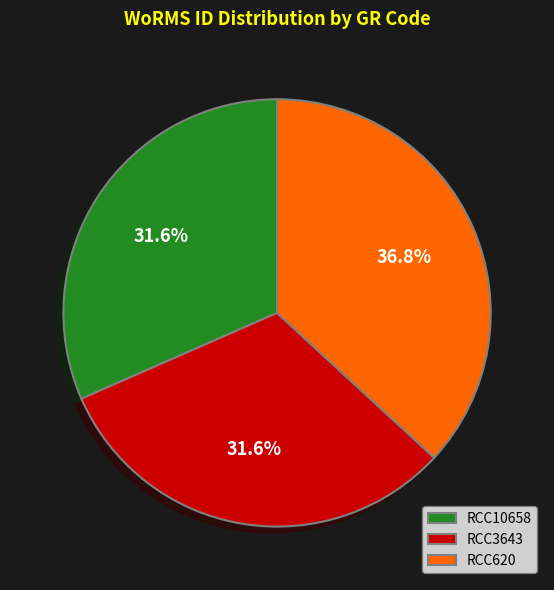

Does RCC3643 represent more than half of the total?

No